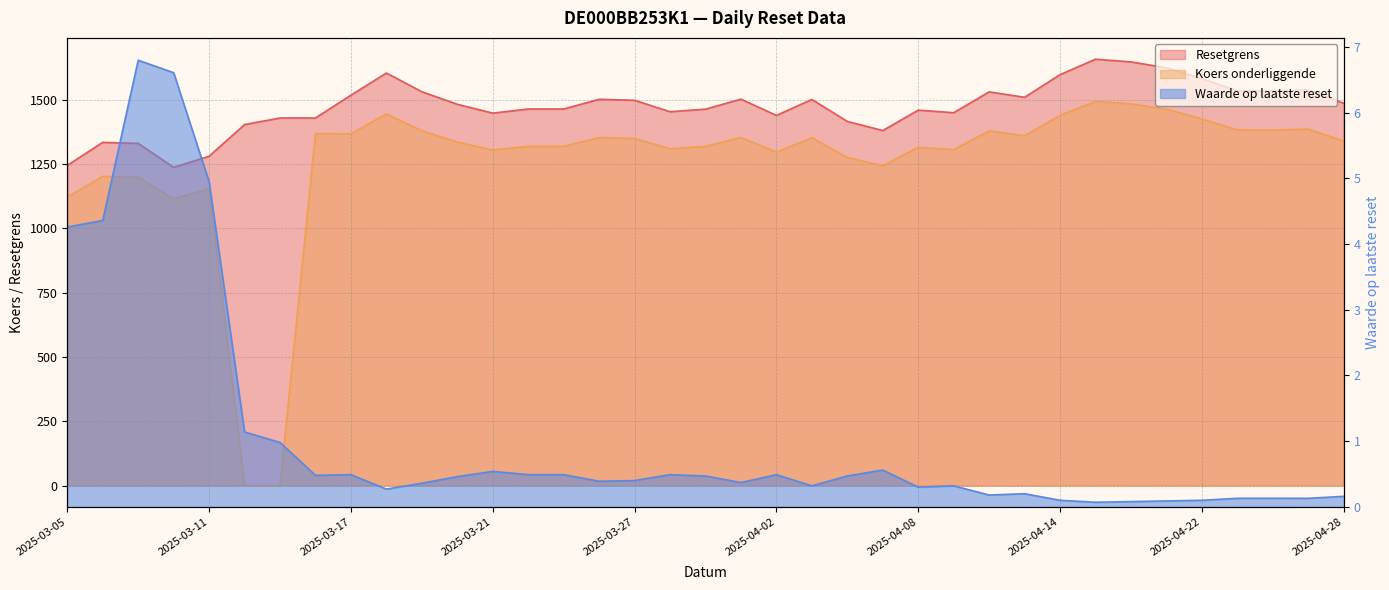

Rank the categories by Koers onderliggende value from lowest to highest.

2025-03-12, 2025-03-13, 2025-03-10, 2025-03-05, 2025-03-11, 2025-03-07, 2025-03-06, 2025-04-07, 2025-04-04, 2025-04-02, 2025-03-21, 2025-04-09, 2025-03-28, 2025-04-08, 2025-03-31, 2025-03-24, 2025-03-25, 2025-03-20, 2025-04-28, 2025-03-27, 2025-04-03, 2025-03-26, 2025-04-01, 2025-04-11, 2025-03-17, 2025-03-14, 2025-04-10, 2025-03-19, 2025-04-24, 2025-04-23, 2025-04-25, 2025-04-22, 2025-04-14, 2025-03-18, 2025-04-17, 2025-04-16, 2025-04-15